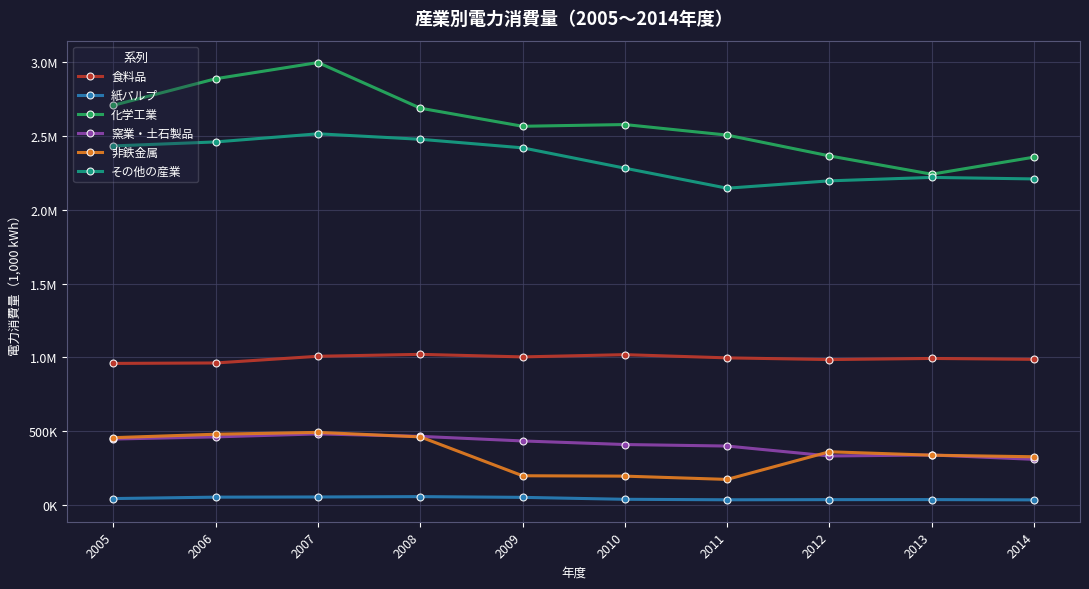

Which label corresponds to the largest value in the chart?

2007